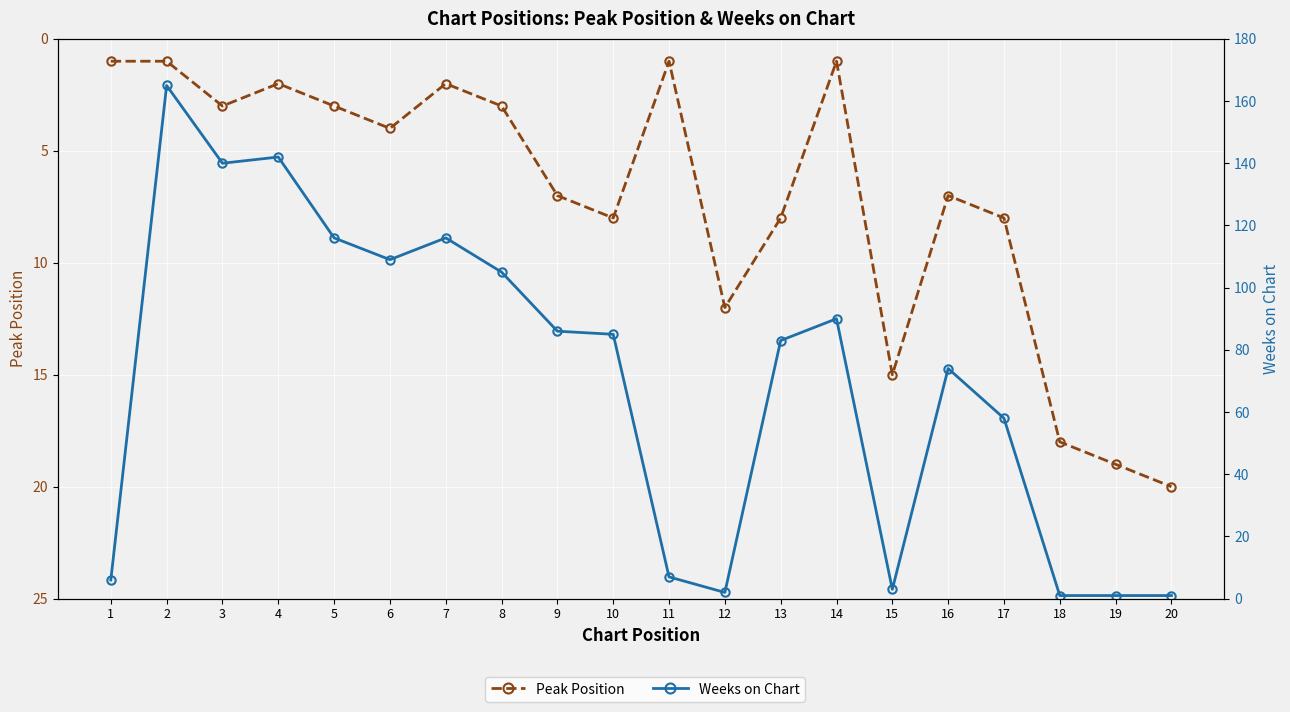

The Weeks on Chart series shows 116 at 7. True or false?

True